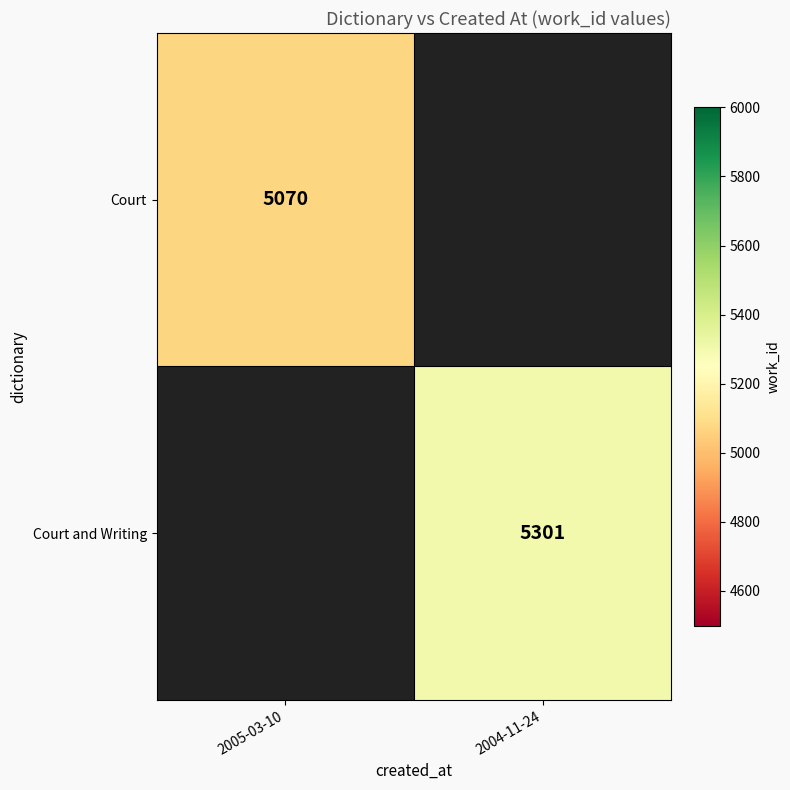

True or false: Court has a value of 7865.0 at 2005-03-10.

False